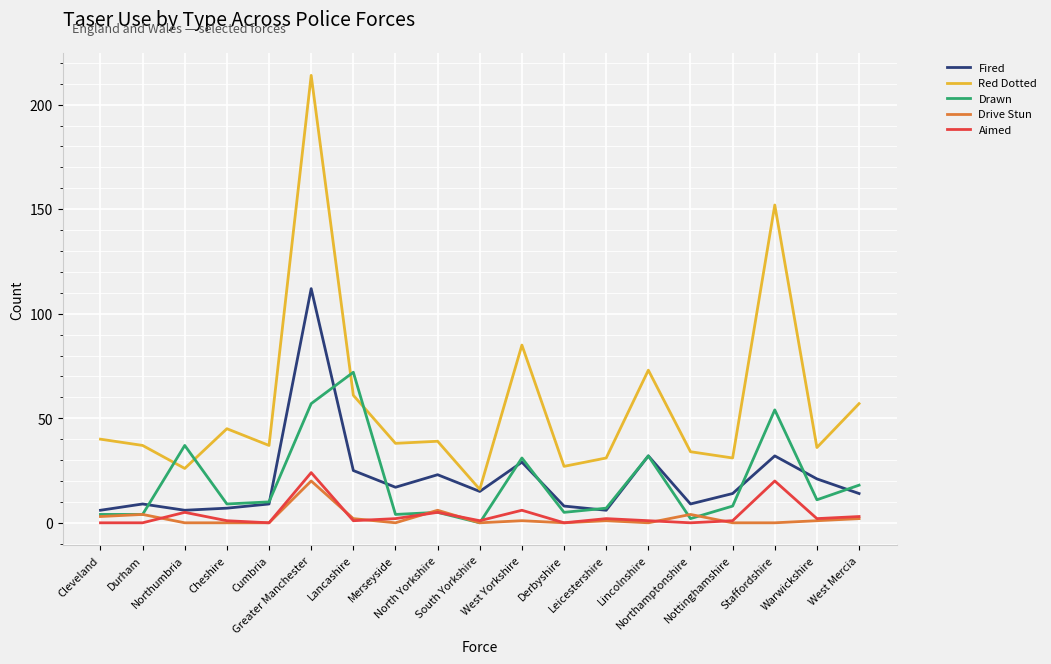

What position from the left is Cumbria?

5